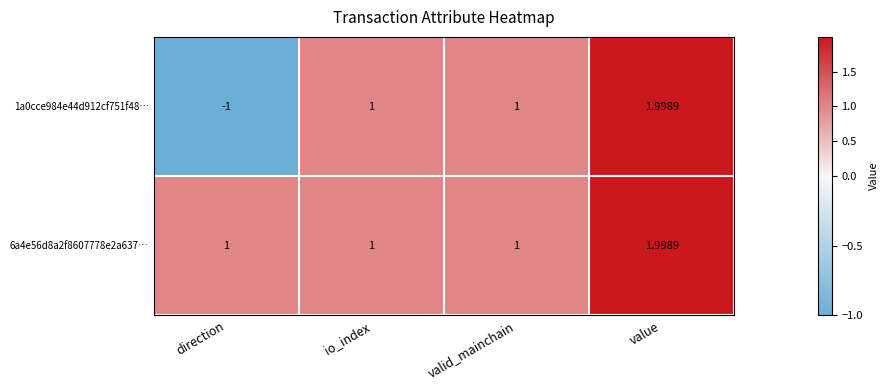

Which label corresponds to the largest value in the chart?

value